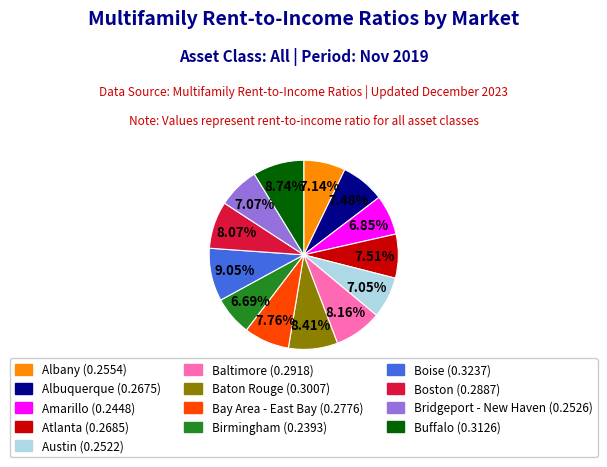

Between Albuquerque and Baton Rouge, which is larger?

Baton Rouge